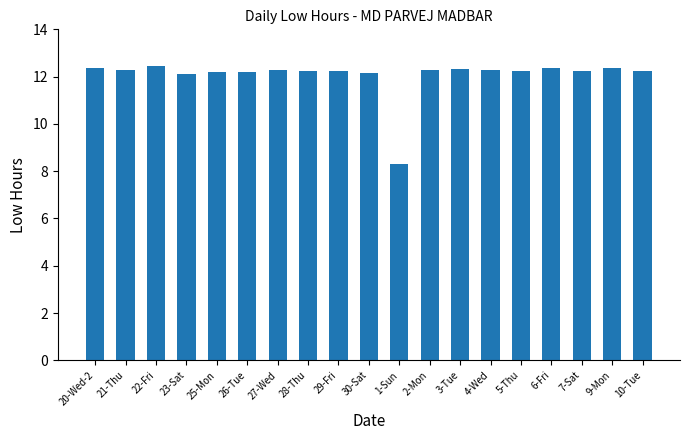

What is the value of the 18th bar from the left?

12.4